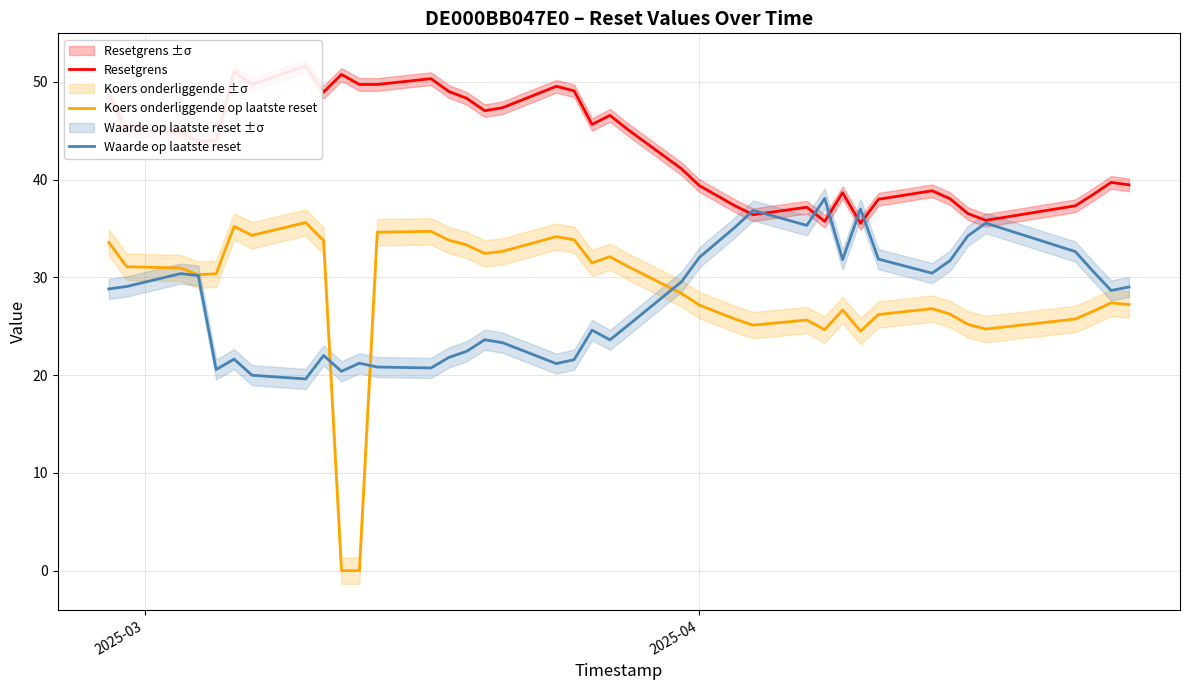

What is the highest value of the Koers onderliggende op laatste reset series?

35.6